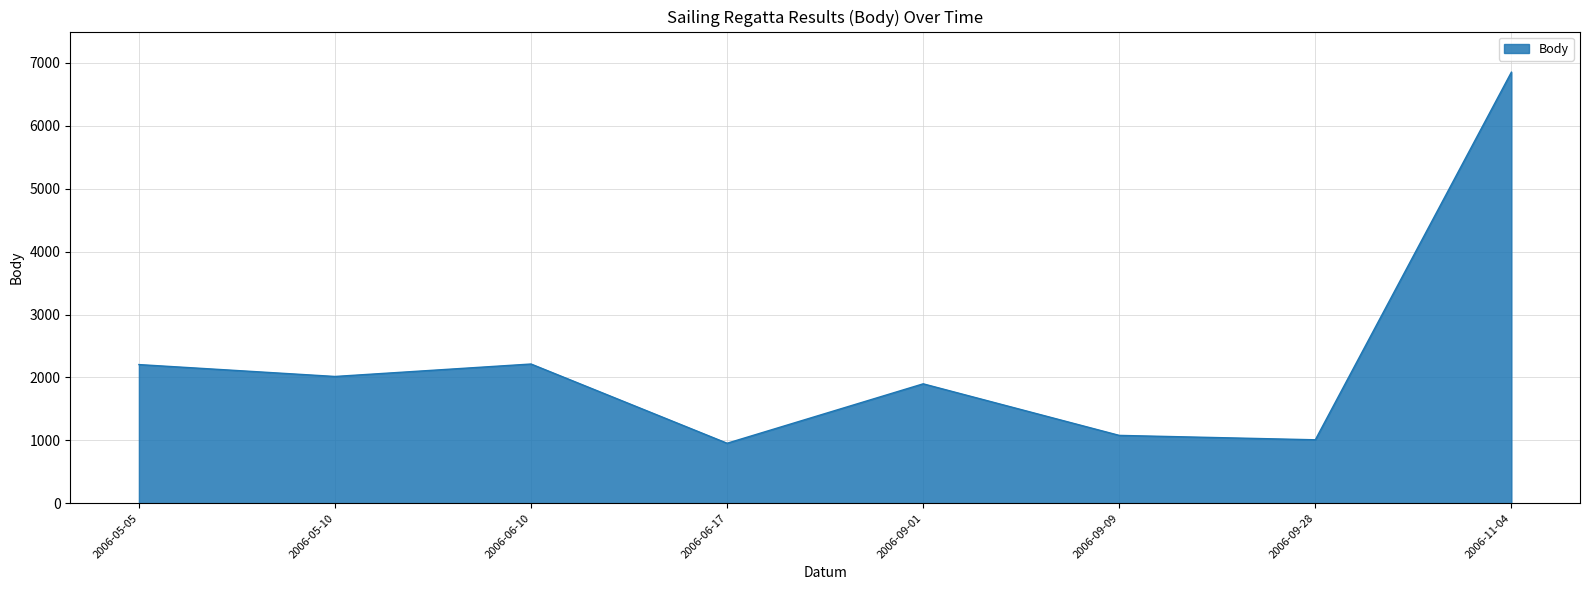

At which label is the value closest to 3903?

2006-06-10